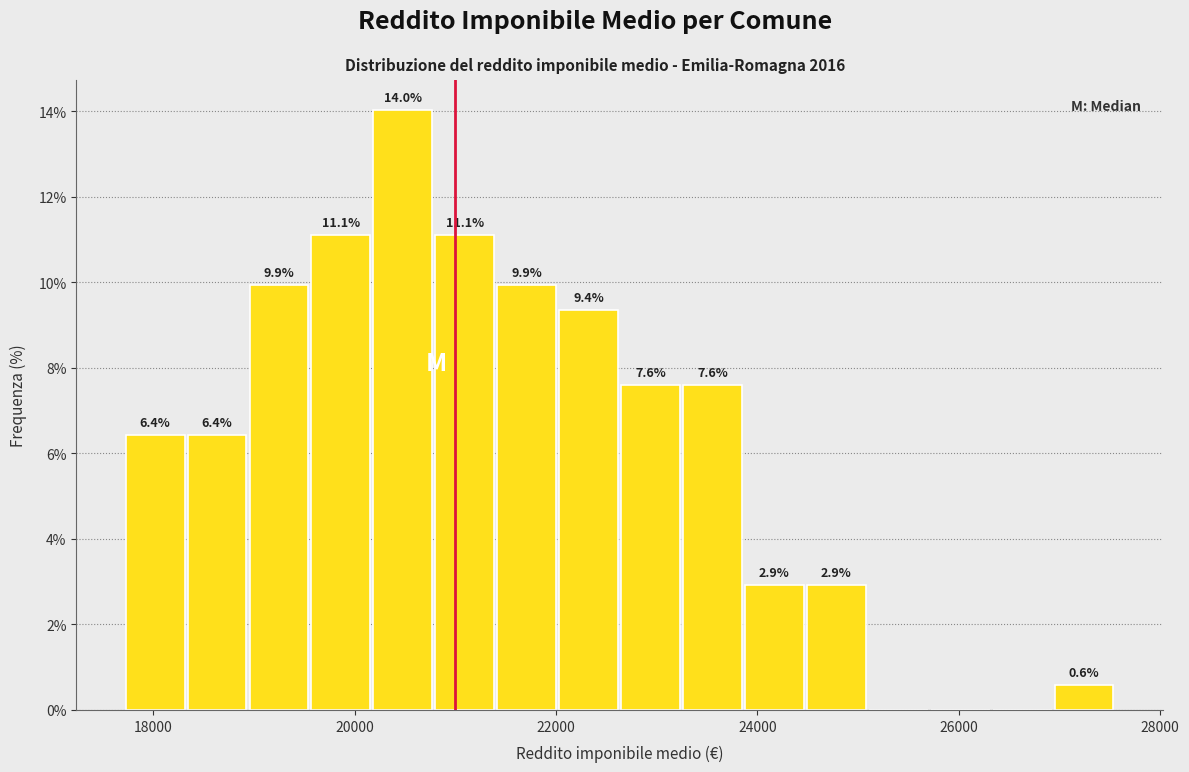

Read against the x-axis, roughly where is the centre of the tallest bar?

20400